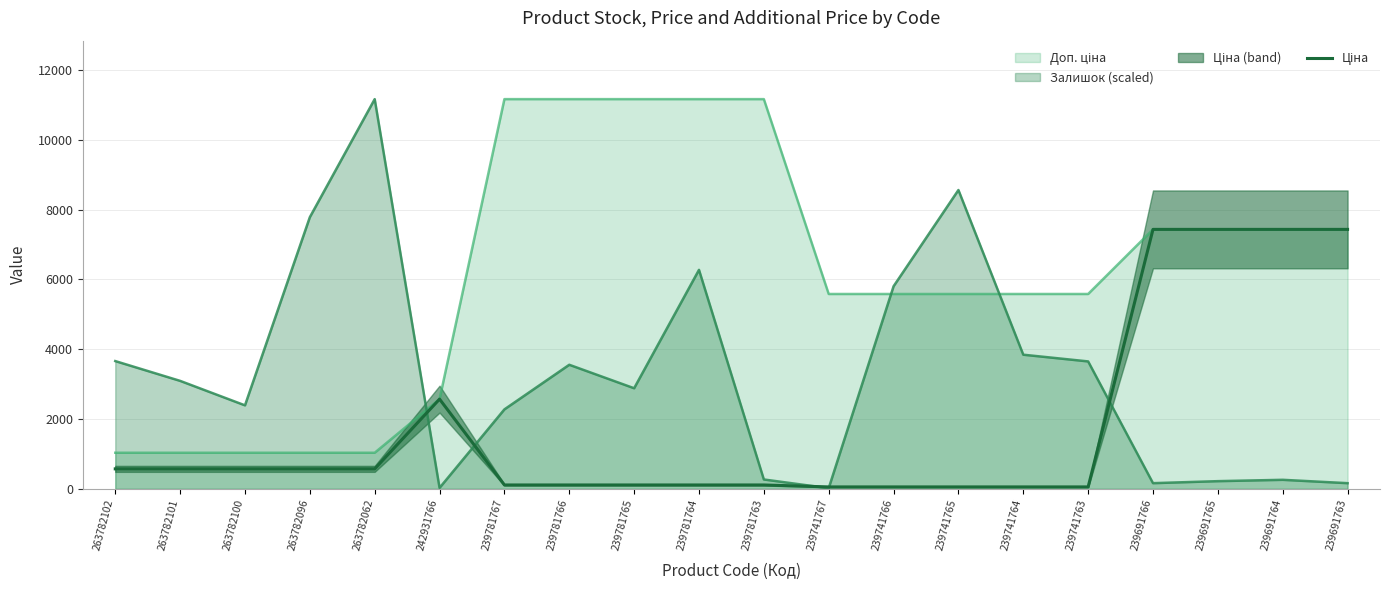

What is the change in value from 263782102 to 239691766?

+6862.6